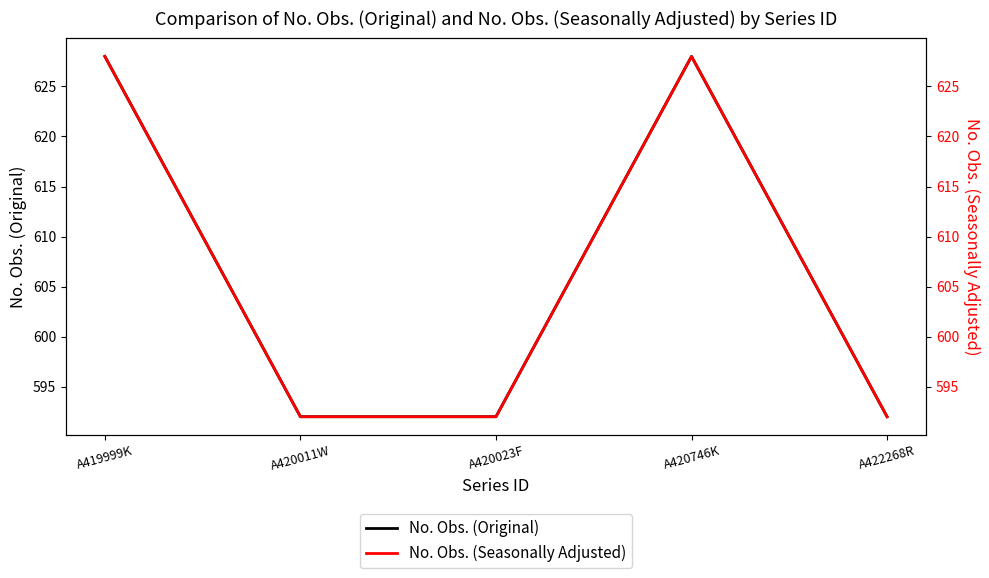

Is it true that No. Obs. (Original) equals 788 at A422268R?

False